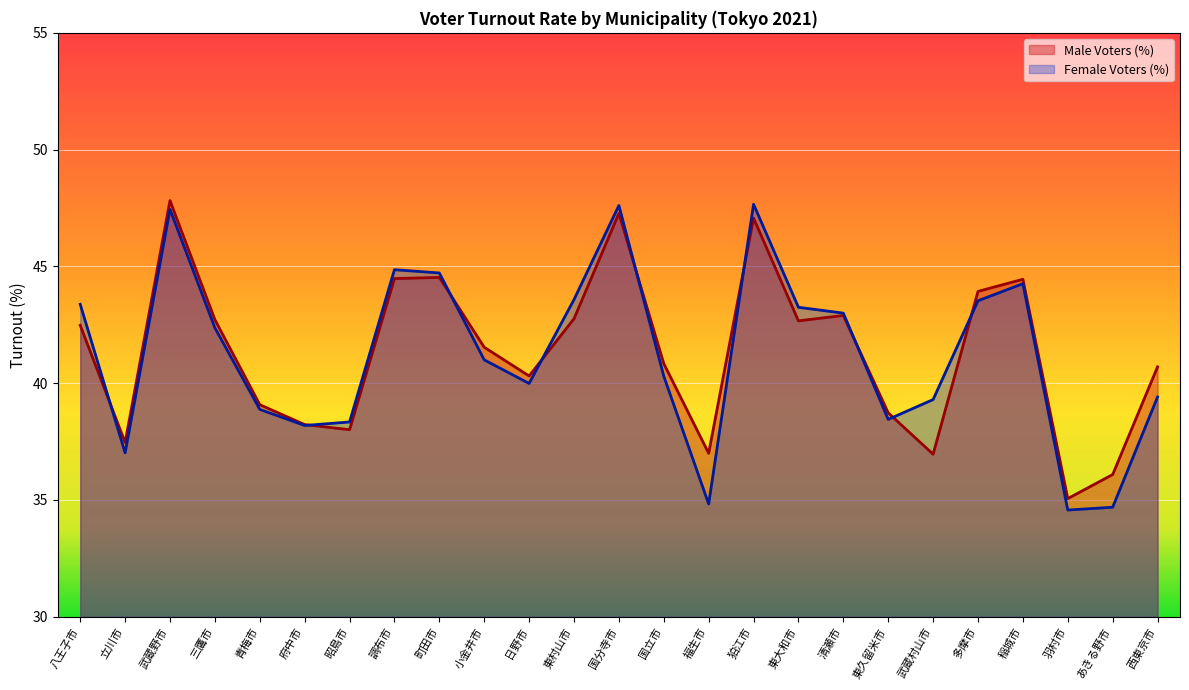

True or false: Male Voters (%) has a value of 67.7 at 東久留米市.

False